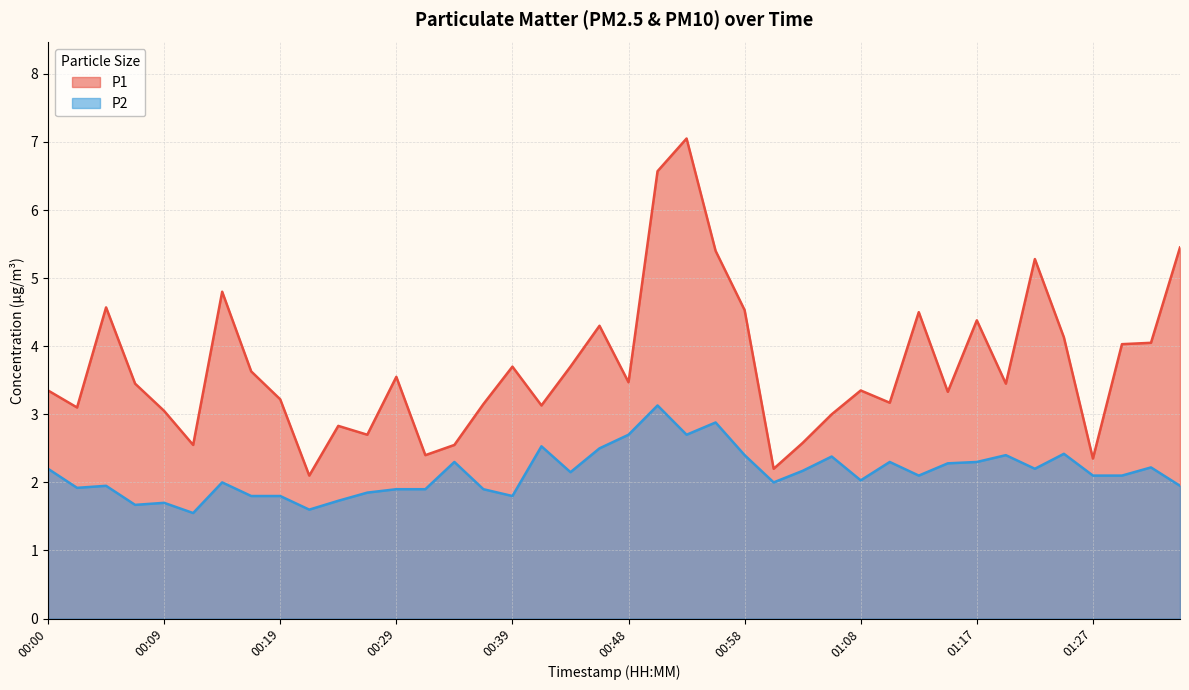

Which label corresponds to the smallest value in the chart?

00:12